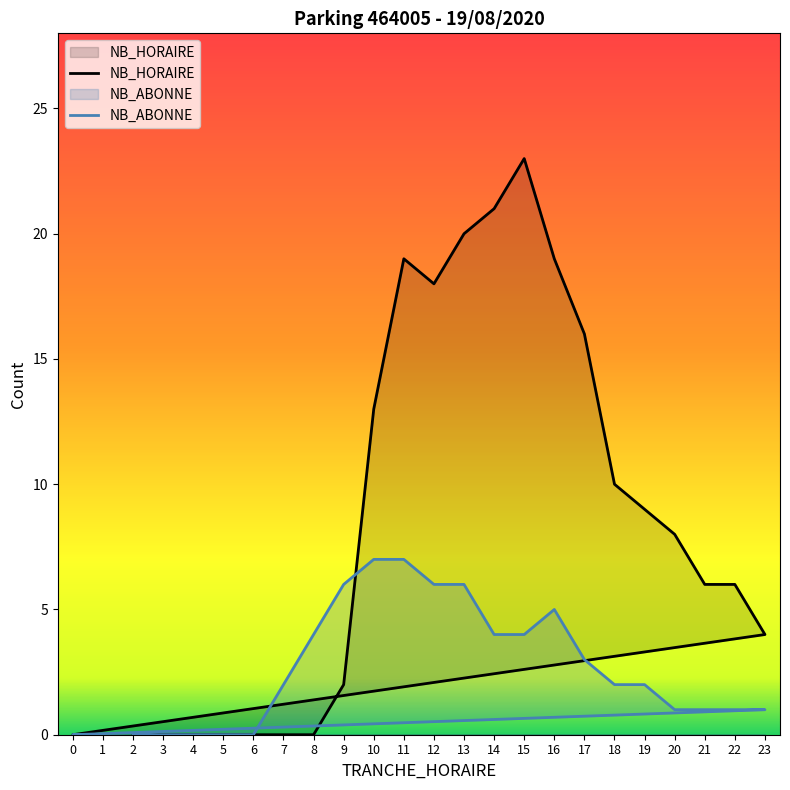

Rank the series by their average value, from highest to lowest.

NB_HORAIRE, NB_ABONNE